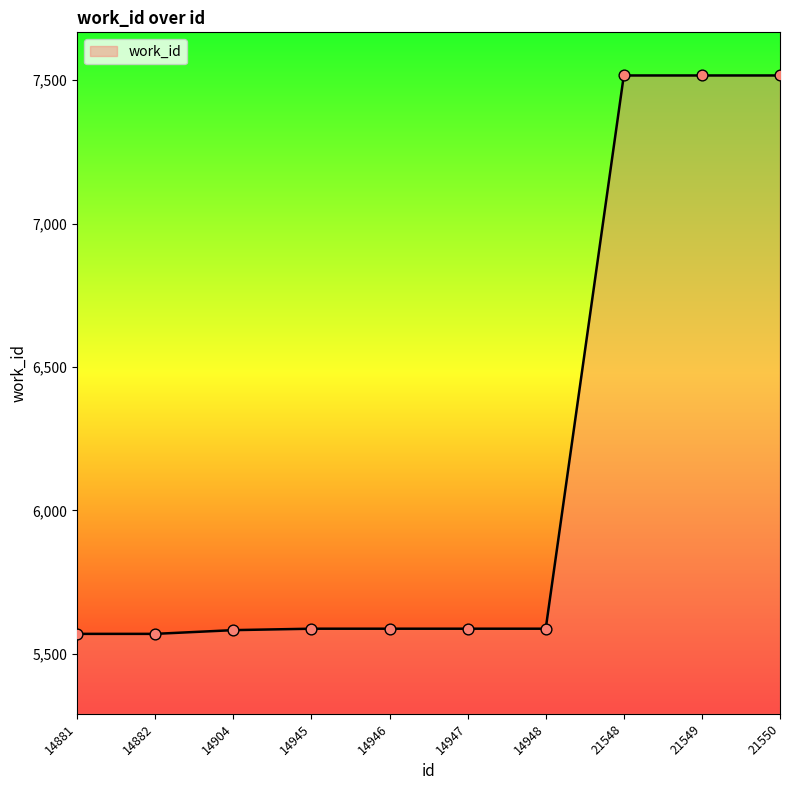

What is the change in value from 14904 to 14947?

+5